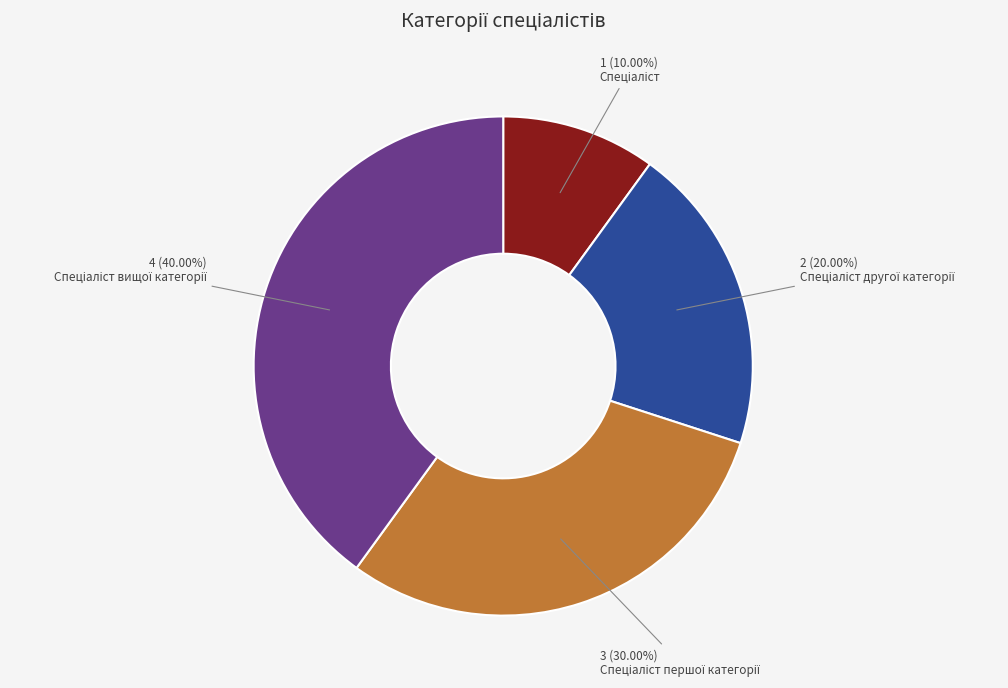

Is there any slice that represents more than half of the pie?

No